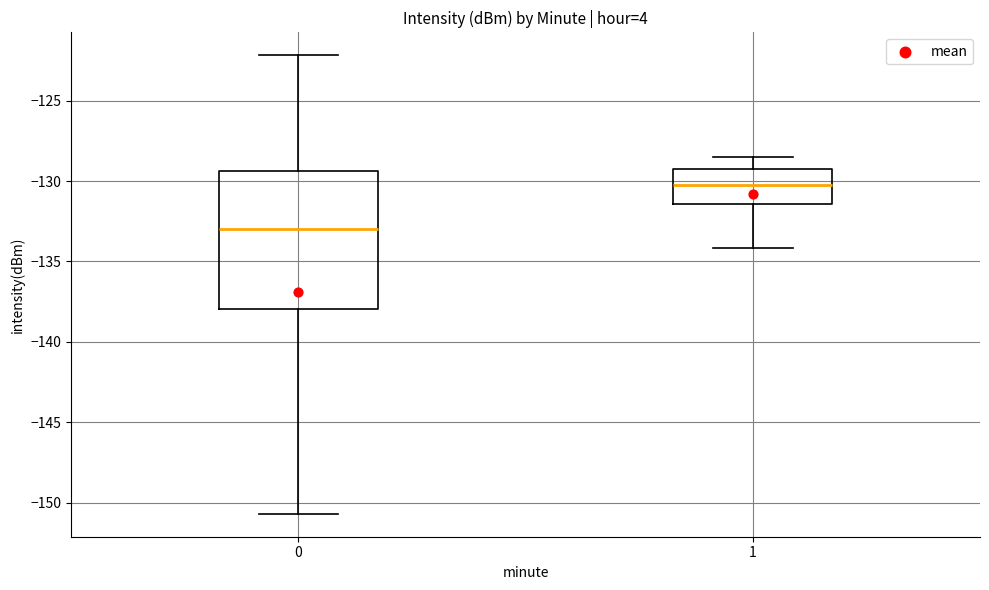

Which box is the tallest, from its lower edge to its upper edge?

0